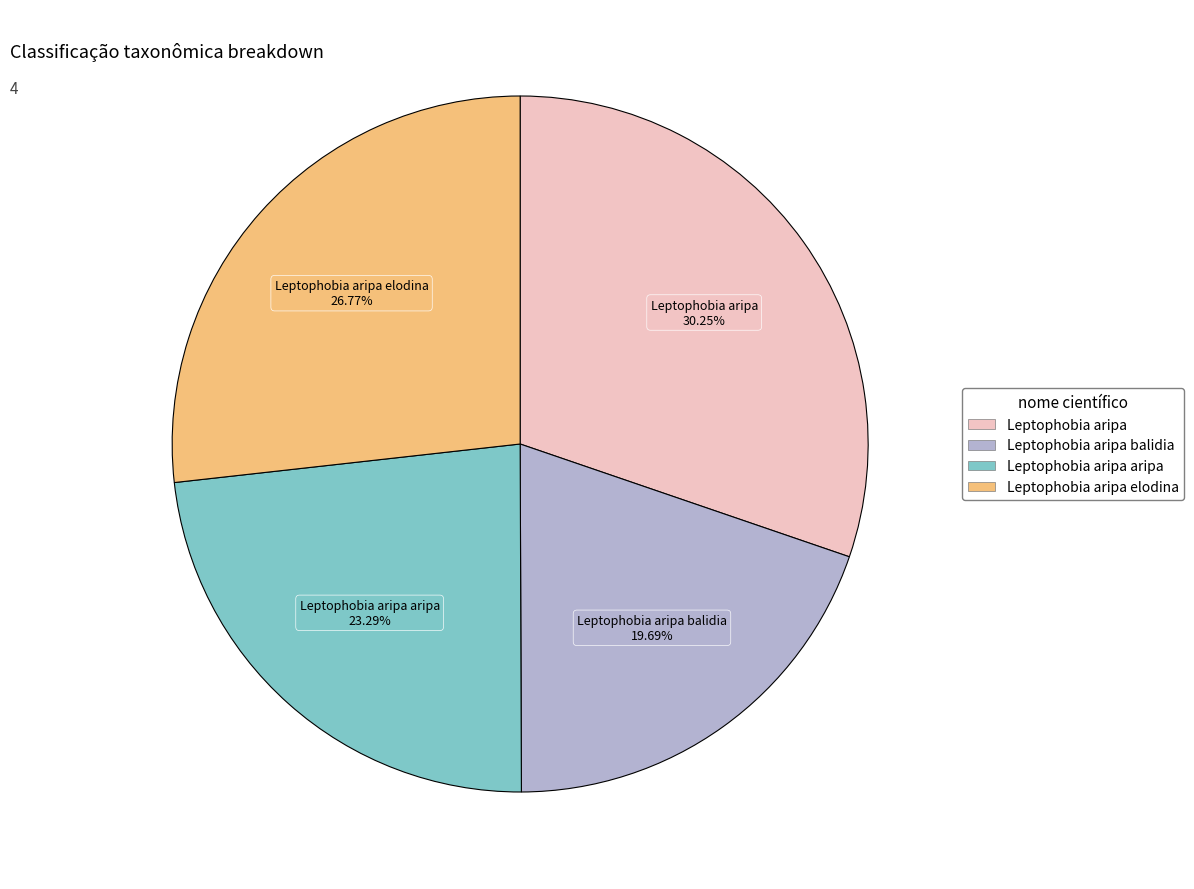

Does any single category account for the majority?

No